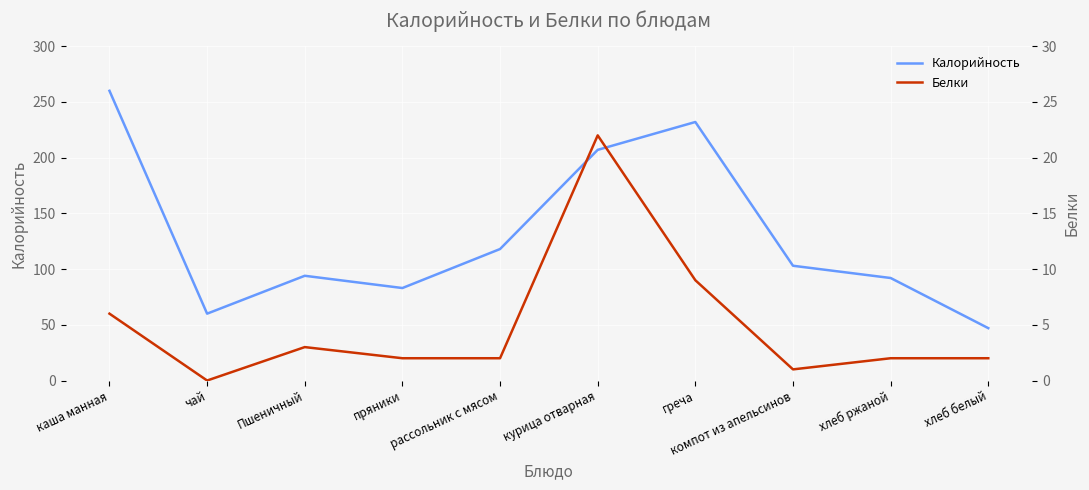

List the series in order of their peak value, lowest first.

Белки, Калорийность